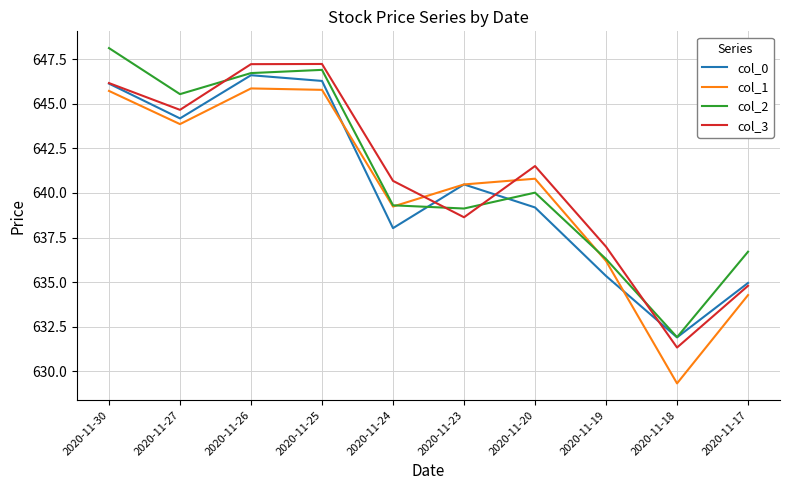

Is the value of col_1 at 2020-11-18 greater than the value of col_0 at 2020-11-18?

No